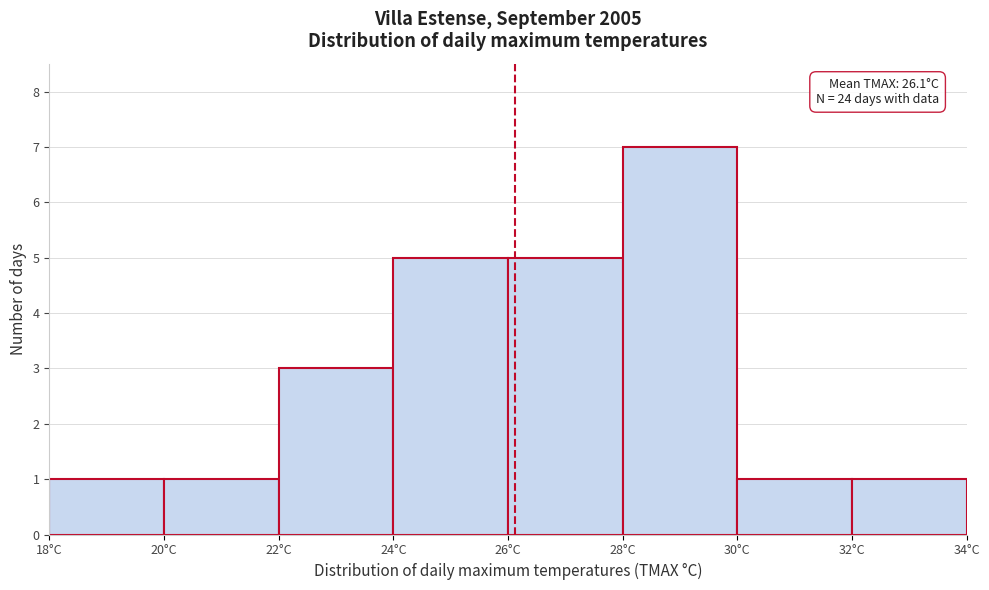

Over which range of the x-axis is the bar tallest?

28 to 30